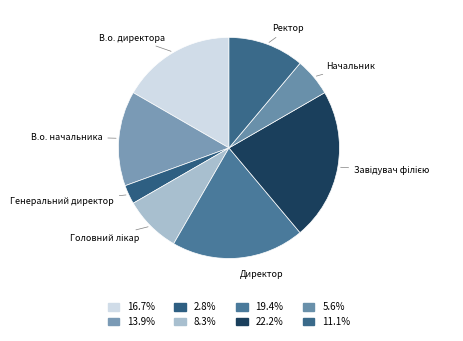

Count the number of slices in the pie.

8